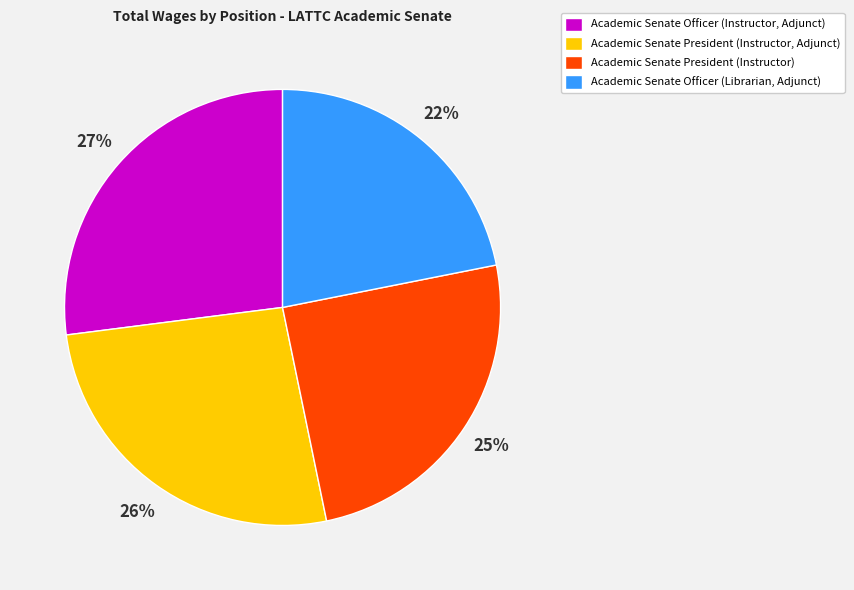

What is the ratio of the value at Academic Senate Officer (Instructor, Adjunct) to the value at Academic Senate President (Instructor)?

1.1